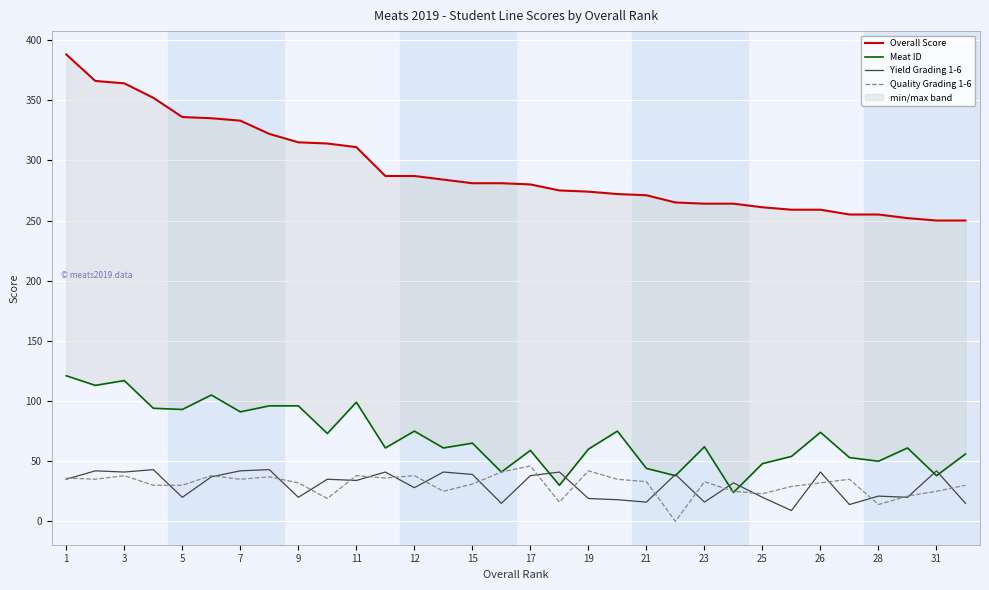

Rank the series at 21 from highest to lowest value.

Overall Score, Meat ID, Quality Grading 1-6, Yield Grading 1-6